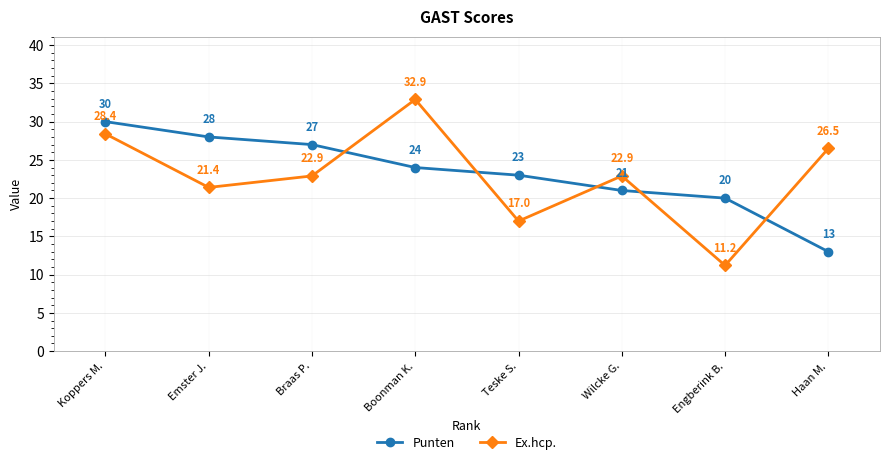

Which series ends up on top after the final intersection of Ex.hcp. and Punten?

Ex.hcp.